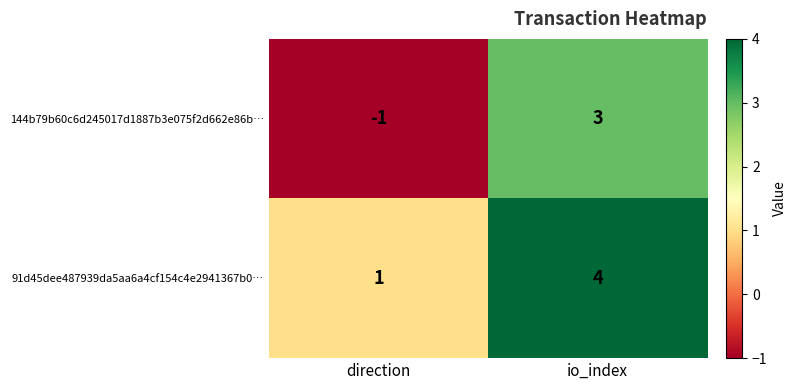

Which series has the largest total across all categories?

91d45dee487939da5aa6a4cf154c4e2941367b0…